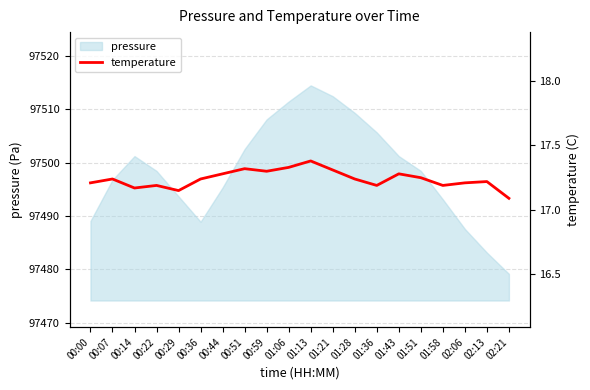

Between 00:59 and 00:14, which is larger?

00:59